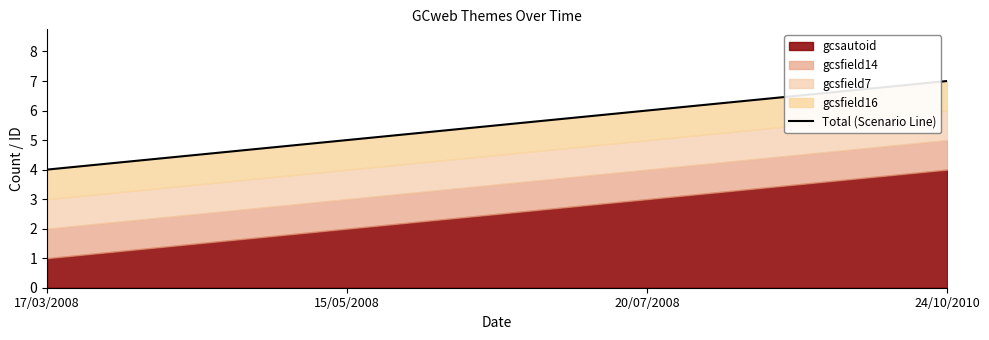

At which label does the data first exceed 6?

24/10/2010